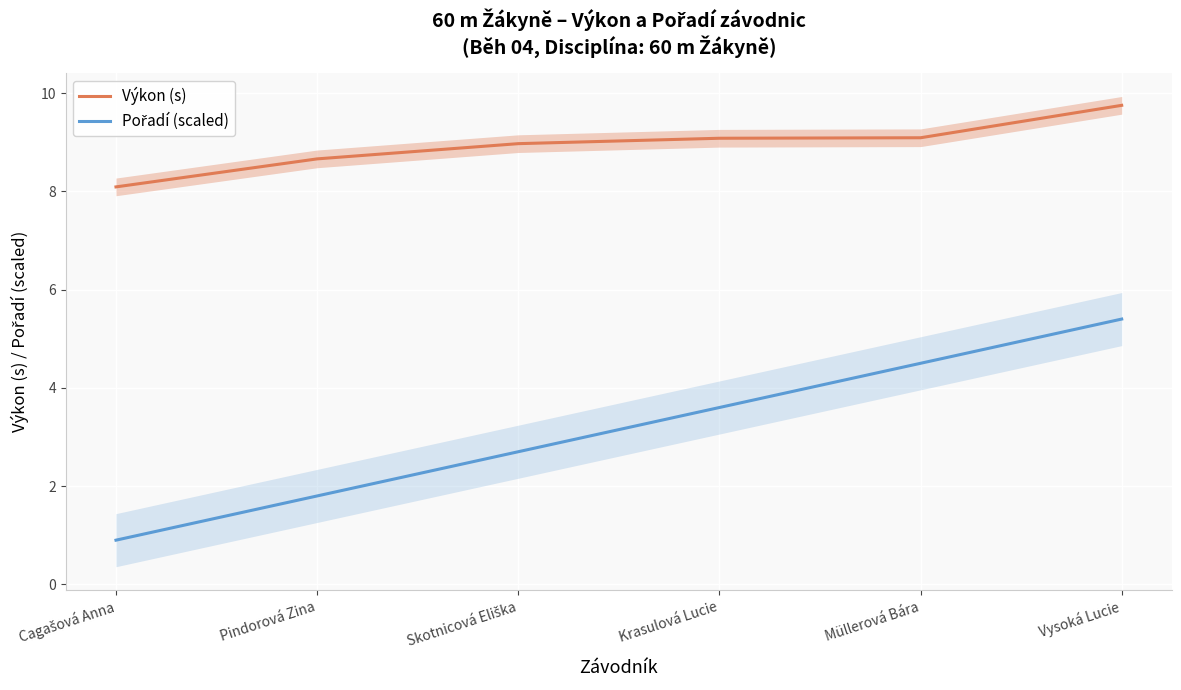

Rank the series at Müllerová Bára from highest to lowest value.

Výkon (s), Pořadí (scaled)